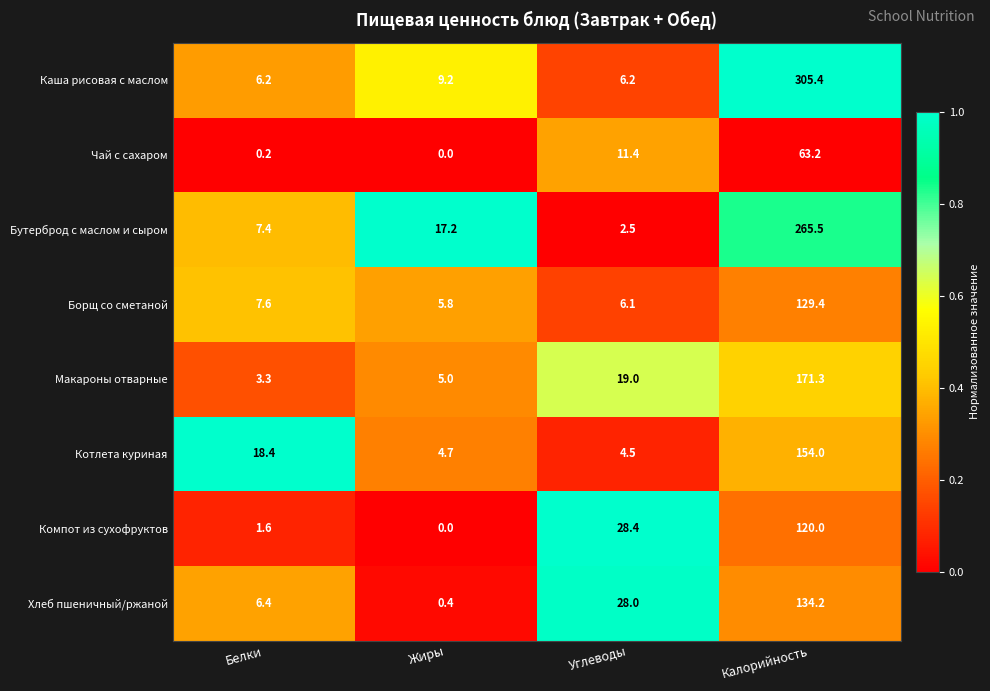

What is the maximum value for Макароны отварные?

171.3